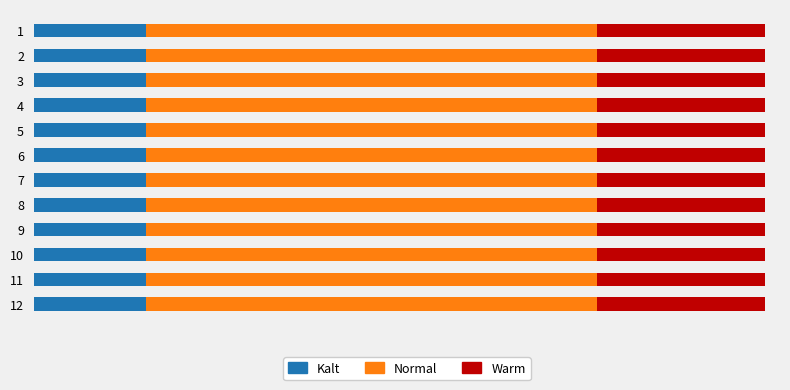

What are all the series names shown in the legend?

Kalt, Normal, Warm